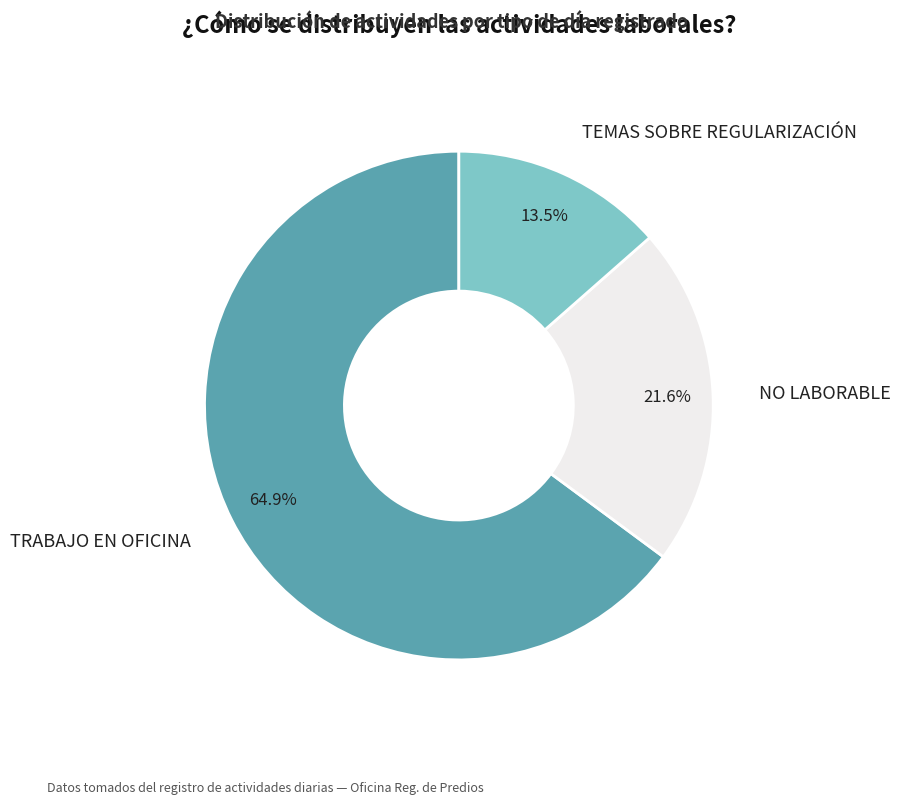

How many segments does this pie chart have?

3